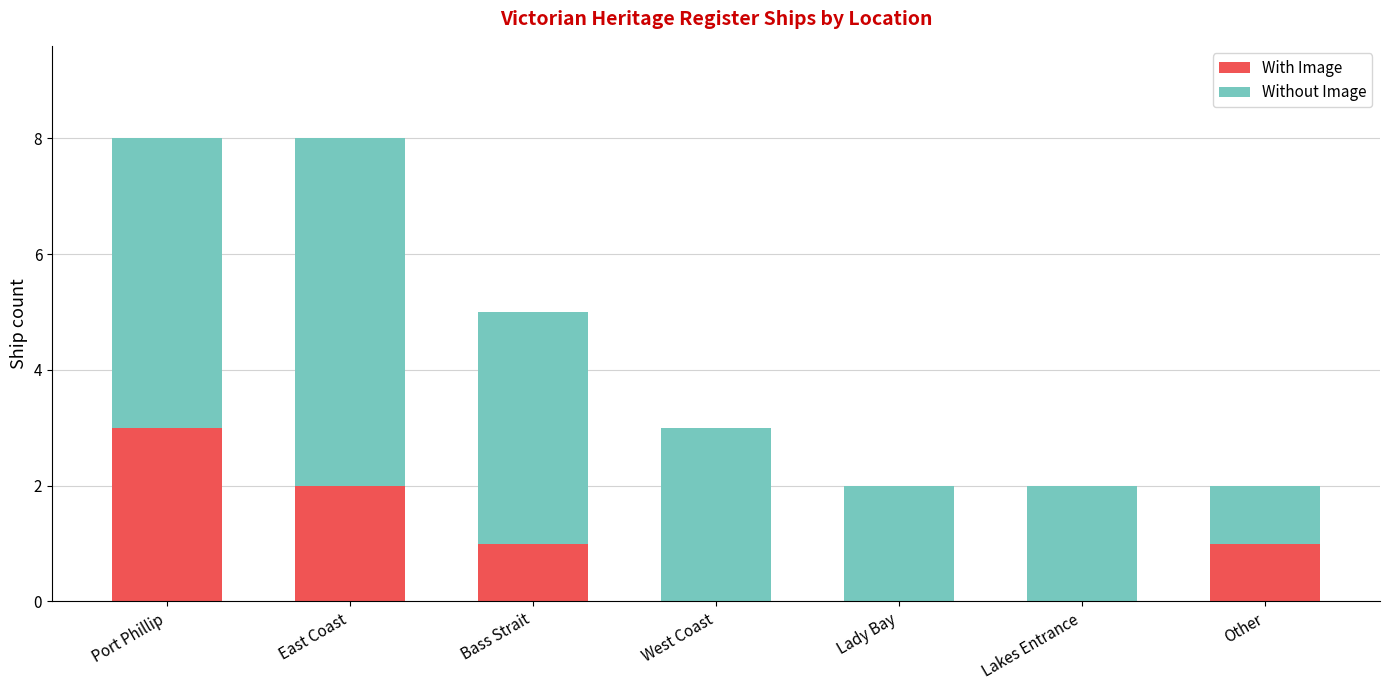

Reading left to right, list the values for the With Image series.

Port Phillip=3	East Coast=2	Bass Strait=1	West Coast=0	Lady Bay=0	Lakes Entrance=0	Other=1